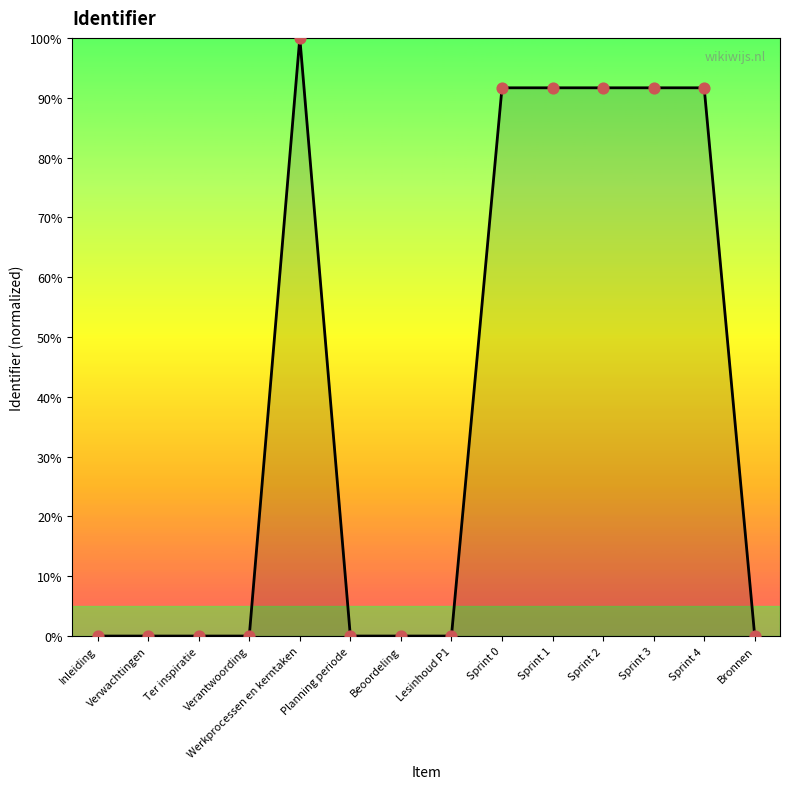

Which has a higher value, Planning periode or Werkprocessen en kerntaken?

Werkprocessen en kerntaken